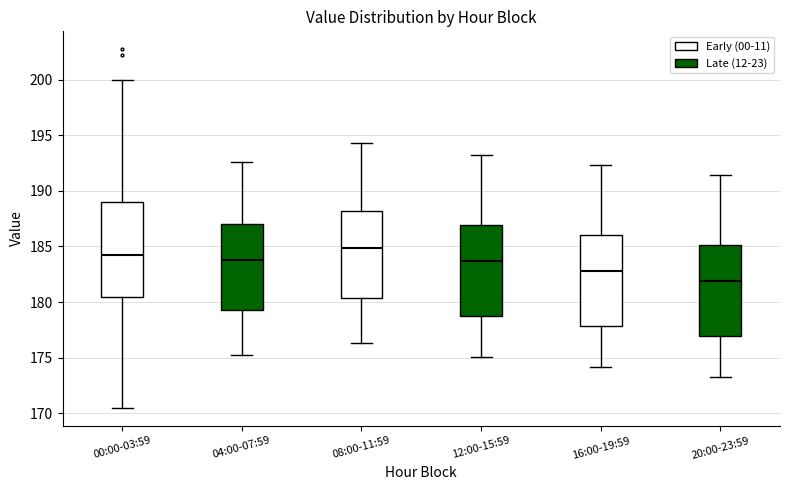

Reading left to right, read every box against the y-axis: the position of its median line, the range the box covers, and the ends of its whiskers. The values are not printed on the chart, so give them approximately, as read against the axis.

00:00-03:59: median 184.5, box 180.5 to 189.0, whiskers 170.5 to 200.0
04:00-07:59: median 184.0, box 179.5 to 187.0, whiskers 175.0 to 192.5
08:00-11:59: median 185.0, box 180.5 to 188.0, whiskers 176.5 to 194.5
12:00-15:59: median 183.5, box 178.5 to 187.0, whiskers 175.0 to 193.0
16:00-19:59: median 183.0, box 178.0 to 186.0, whiskers 174.0 to 192.5
20:00-23:59: median 182.0, box 177.0 to 185.0, whiskers 173.5 to 191.5